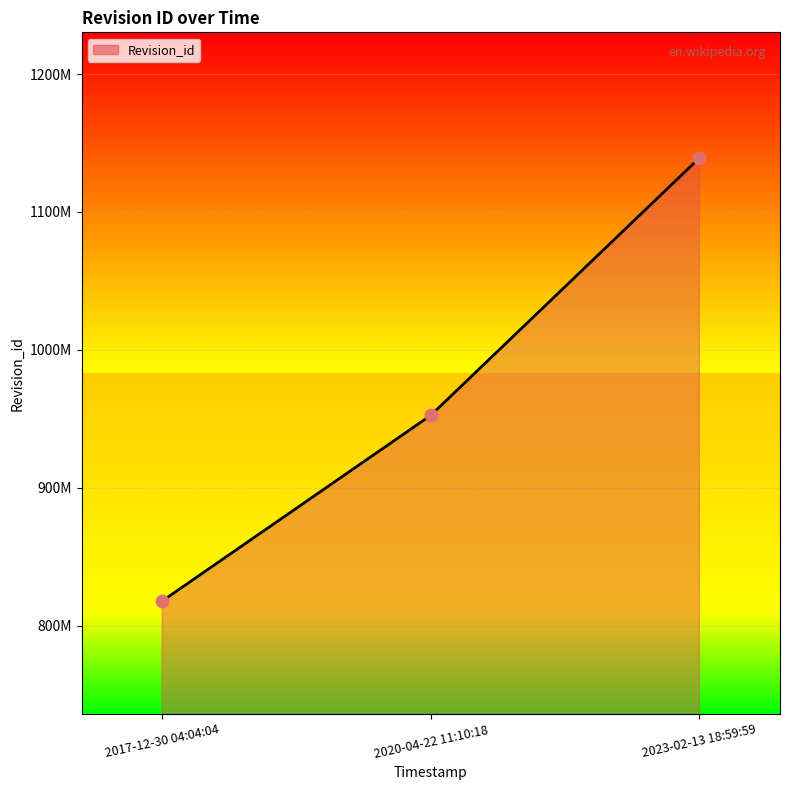

What is the ratio of the value at 2020-04-22 11:10:18 to the value at 2023-02-13 18:59:59?

0.8